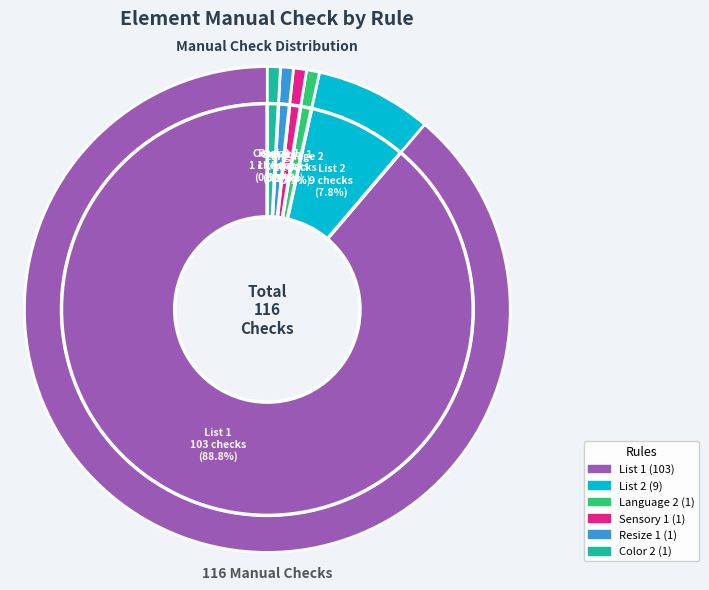

What is the change in value from List 1 to List 2?

-94